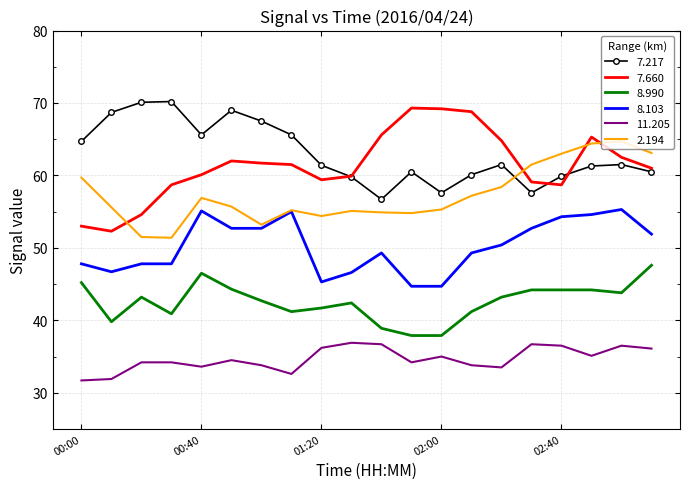

What is the smallest value displayed?

31.7